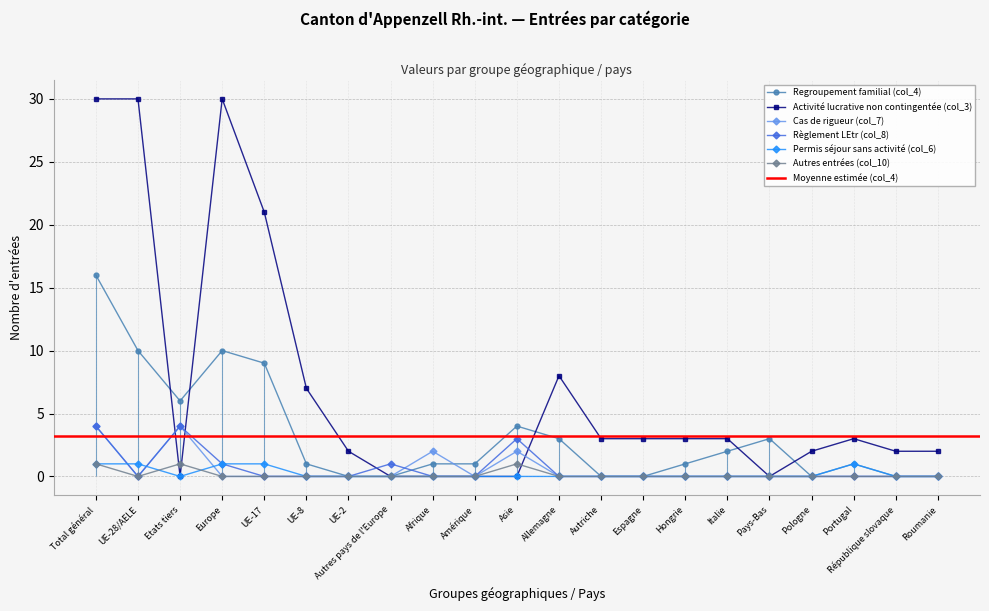

Reading left to right, transcribe all the data shown in this chart.

Regroupement familial (col_4): Total général=16	UE-28/AELE=10	Etats tiers=6	Europe=10	UE-17=9	UE-8=1	UE-2=0	Autres pays de l'Europe=0	Afrique=1	Amérique=1	Asie=4	Allemagne=3	Autriche=0	Espagne=0	Hongrie=1	Italie=2	Pays-Bas=3	Pologne=0	Portugal=1	République slovaque=0	Roumanie=0
Activité lucrative non contingentée (col_3): Total général=30	UE-28/AELE=30	Etats tiers=0	Europe=30	UE-17=21	UE-8=7	UE-2=2	Autres pays de l'Europe=0	Afrique=0	Amérique=0	Asie=0	Allemagne=8	Autriche=3	Espagne=3	Hongrie=3	Italie=3	Pays-Bas=0	Pologne=2	Portugal=3	République slovaque=2	Roumanie=2
Cas de rigueur (col_7): Total général=4	UE-28/AELE=0	Etats tiers=4	Europe=0	UE-17=0	UE-8=0	UE-2=0	Autres pays de l'Europe=0	Afrique=2	Amérique=0	Asie=2	Allemagne=0	Autriche=0	Espagne=0	Hongrie=0	Italie=0	Pays-Bas=0	Pologne=0	Portugal=0	République slovaque=0	Roumanie=0
Règlement LEtr (col_8): Total général=4	UE-28/AELE=0	Etats tiers=4	Europe=1	UE-17=0	UE-8=0	UE-2=0	Autres pays de l'Europe=1	Afrique=0	Amérique=0	Asie=3	Allemagne=0	Autriche=0	Espagne=0	Hongrie=0	Italie=0	Pays-Bas=0	Pologne=0	Portugal=0	République slovaque=0	Roumanie=0
Permis séjour sans activité (col_6): Total général=1	UE-28/AELE=1	Etats tiers=0	Europe=1	UE-17=1	UE-8=0	UE-2=0	Autres pays de l'Europe=0	Afrique=0	Amérique=0	Asie=0	Allemagne=0	Autriche=0	Espagne=0	Hongrie=0	Italie=0	Pays-Bas=0	Pologne=0	Portugal=1	République slovaque=0	Roumanie=0
Autres entrées (col_10): Total général=1	UE-28/AELE=0	Etats tiers=1	Europe=0	UE-17=0	UE-8=0	UE-2=0	Autres pays de l'Europe=0	Afrique=0	Amérique=0	Asie=1	Allemagne=0	Autriche=0	Espagne=0	Hongrie=0	Italie=0	Pays-Bas=0	Pologne=0	Portugal=0	République slovaque=0	Roumanie=0